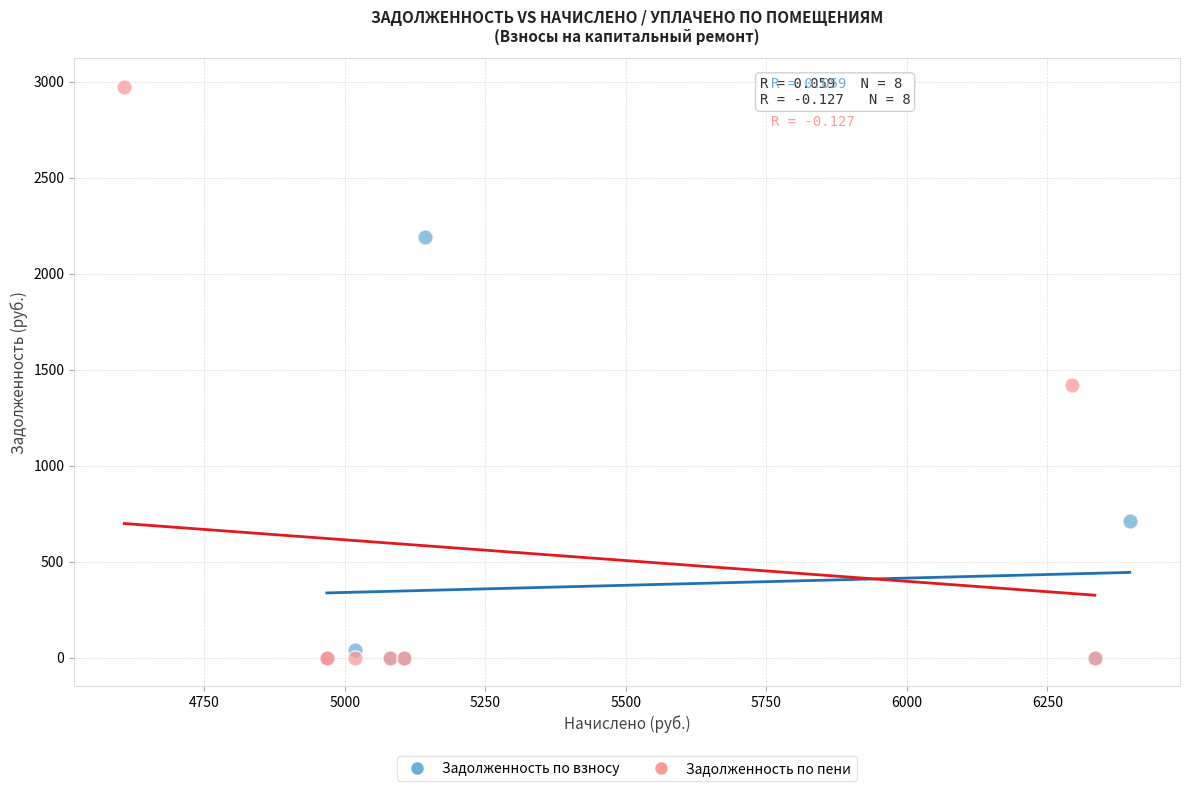

Which series has the largest Y range (max minus min)?

Задолженность по пени